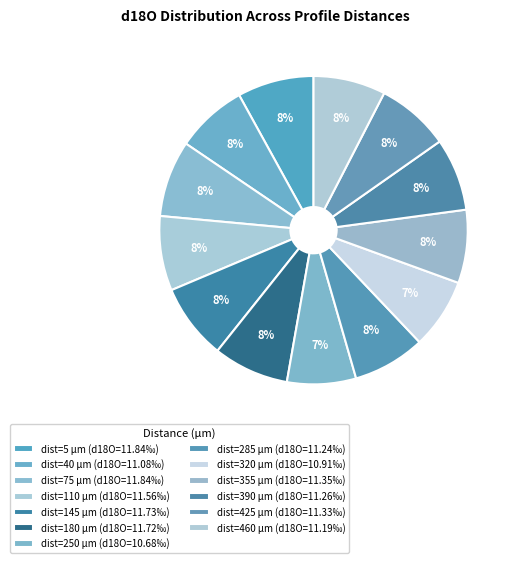

Rank the categories by value from lowest to highest.

250, 320, 40, 460, 285, 390, 425, 355, 110, 180, 145, 5, 75